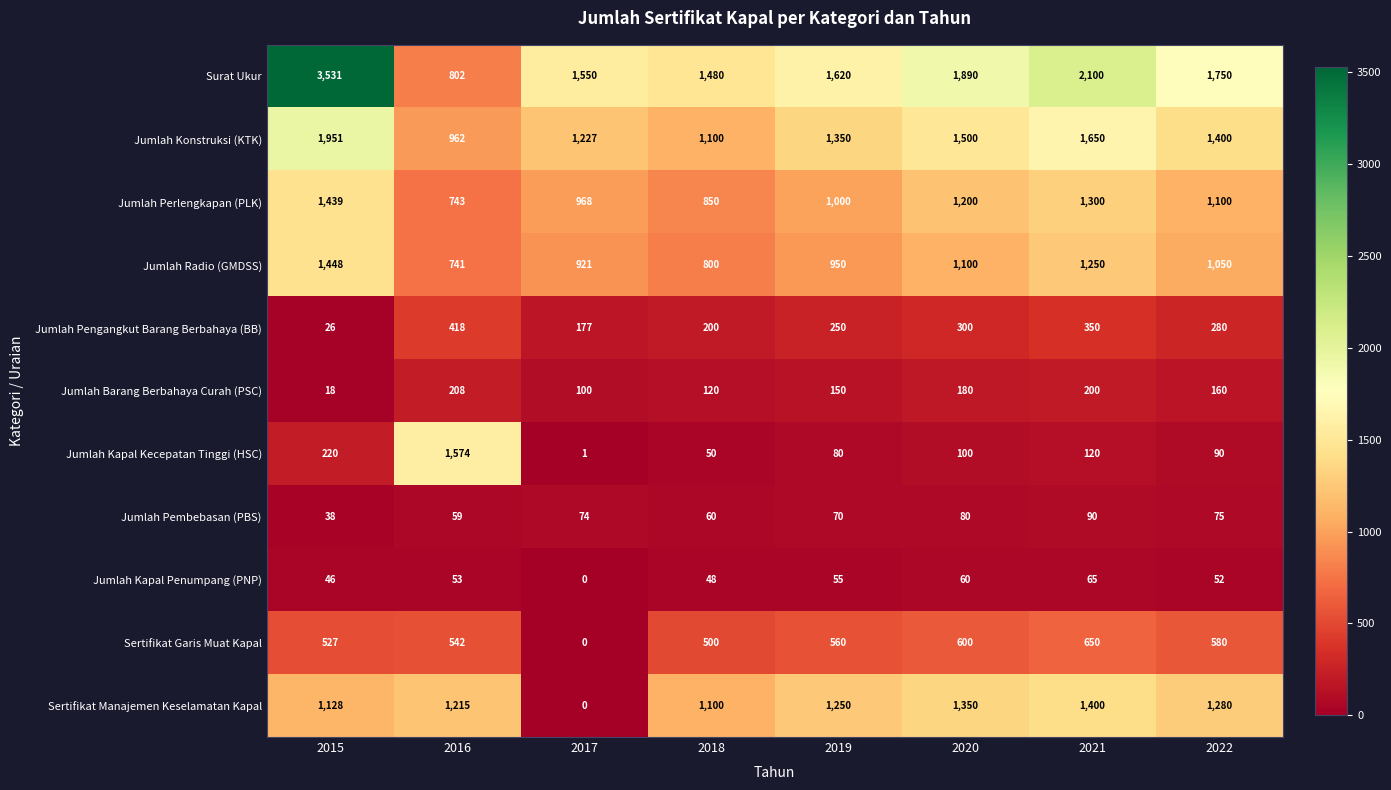

What is the spread (max minus min) of values at 2019?

1565